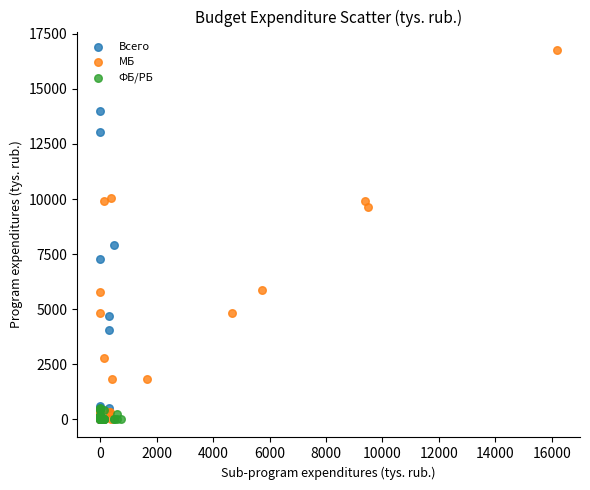

Which series reaches the maximum Y coordinate?

МБ